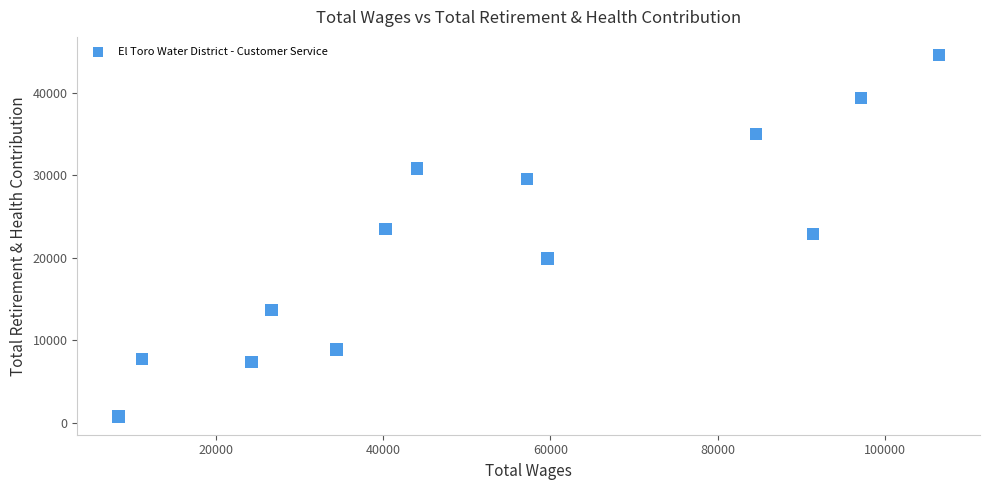

What is the range of Y values (max minus min)?

43870